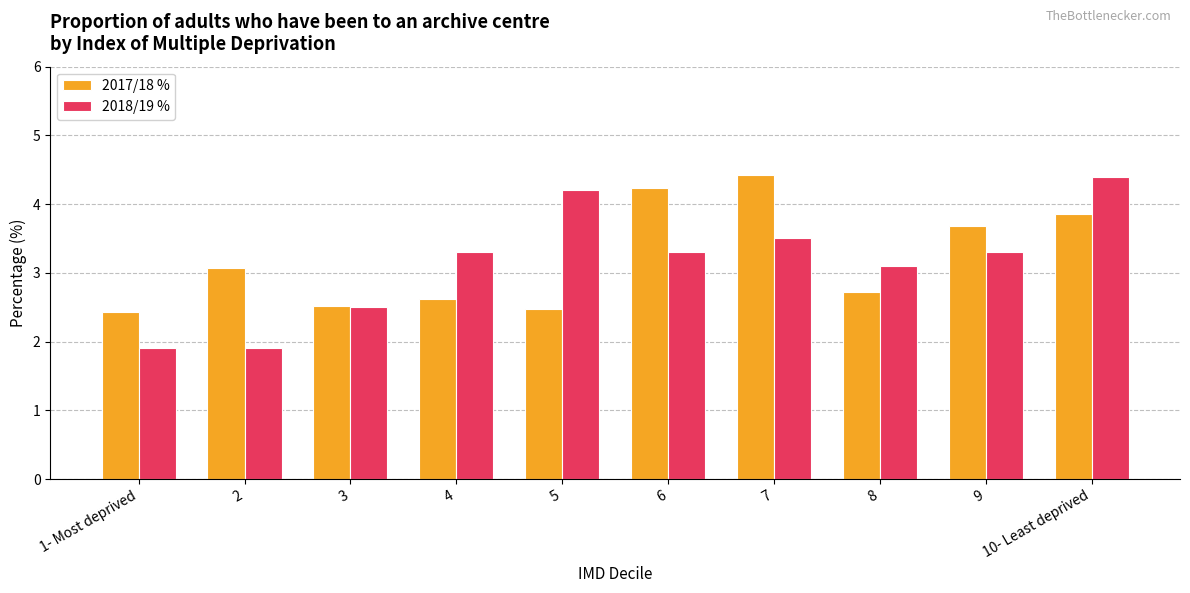

How many data points in 2018/19 % are less than 3?

3